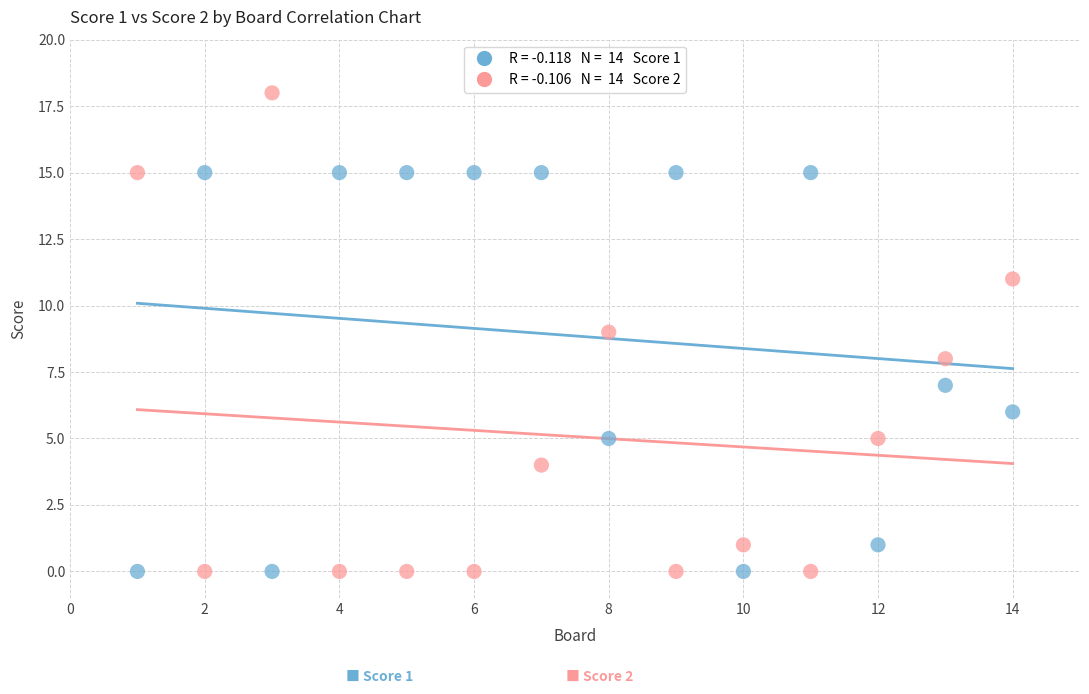

Across all data points, what is the range of X values (max minus min)?

13